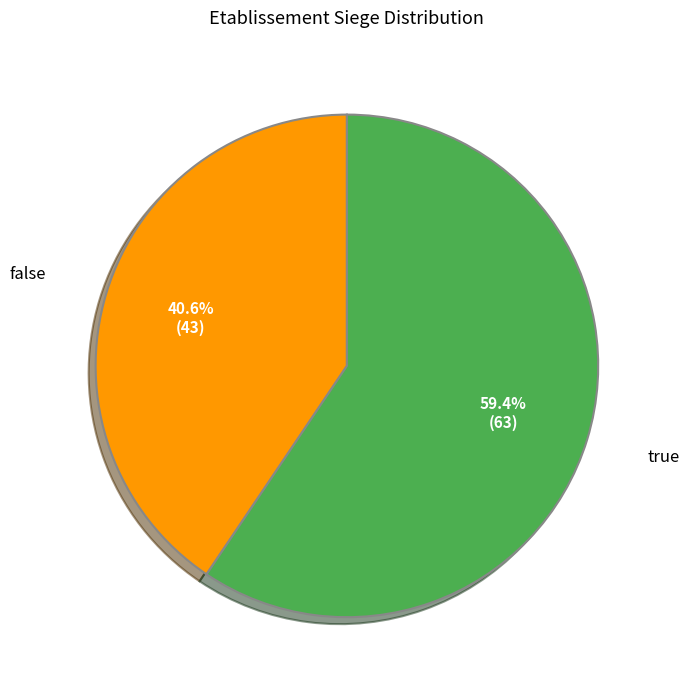

To the nearest percent, what percentage of the pie is true?

59%